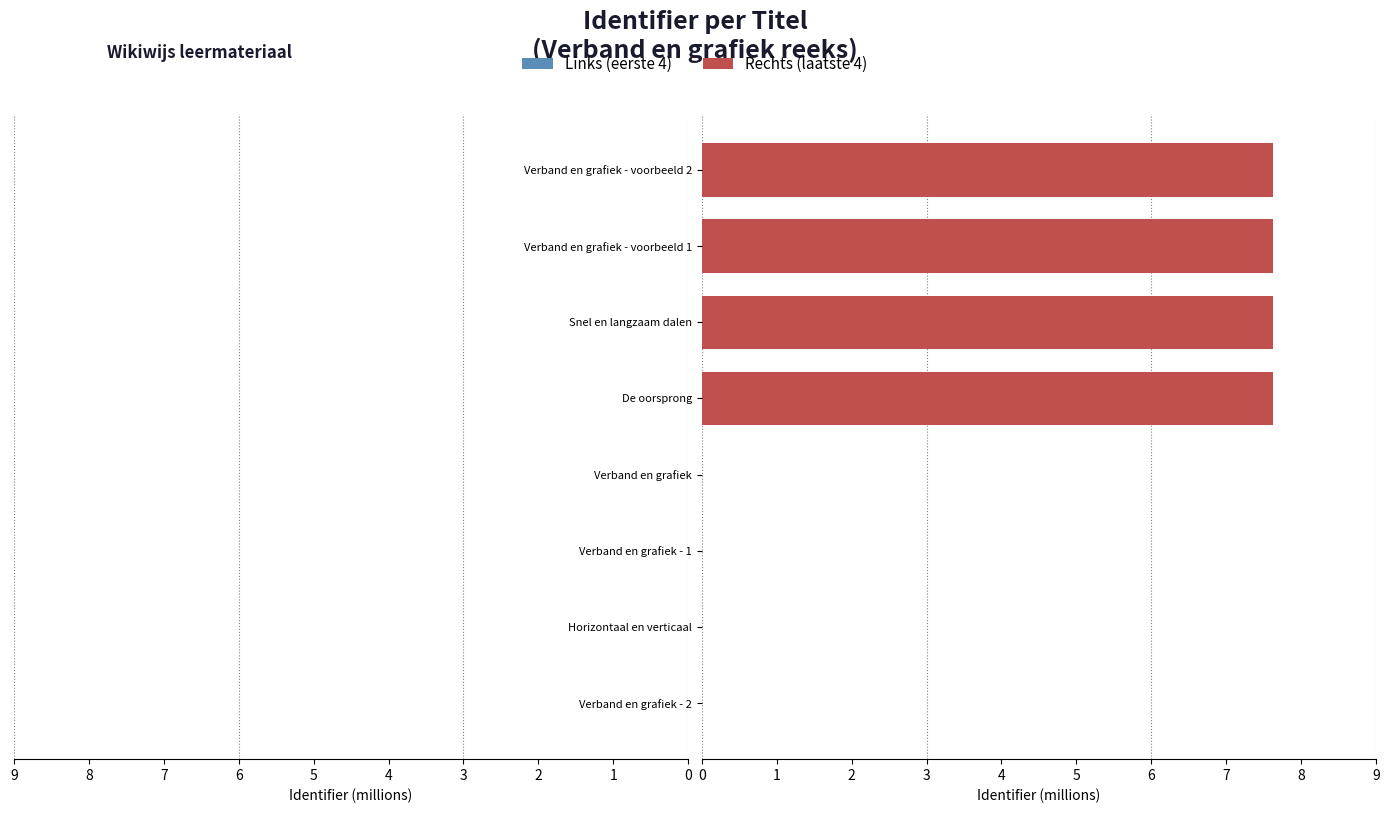

How many data points in Rechts (laatste 4) are less than 7?

4